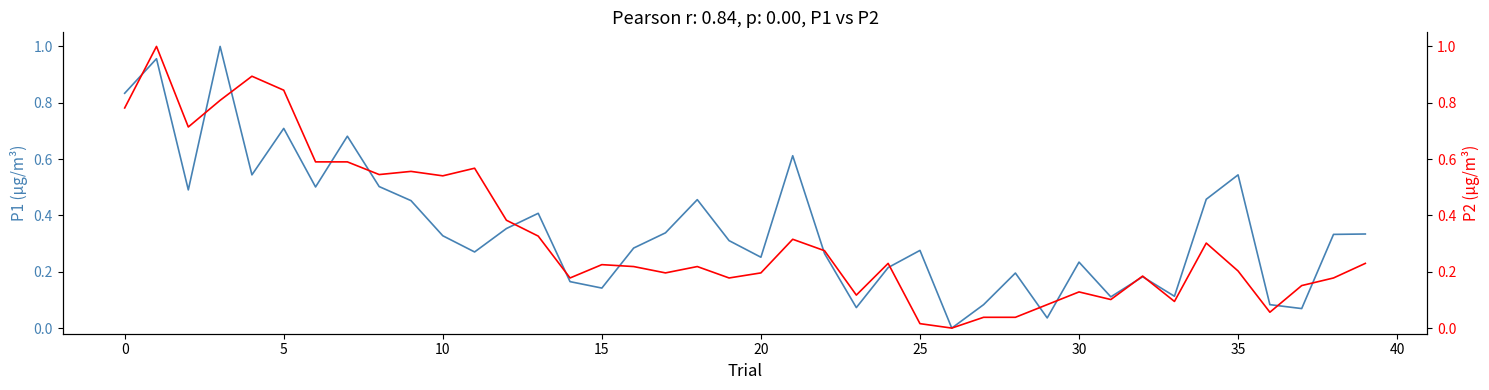

What is the highest value of the P2 series?

1.0